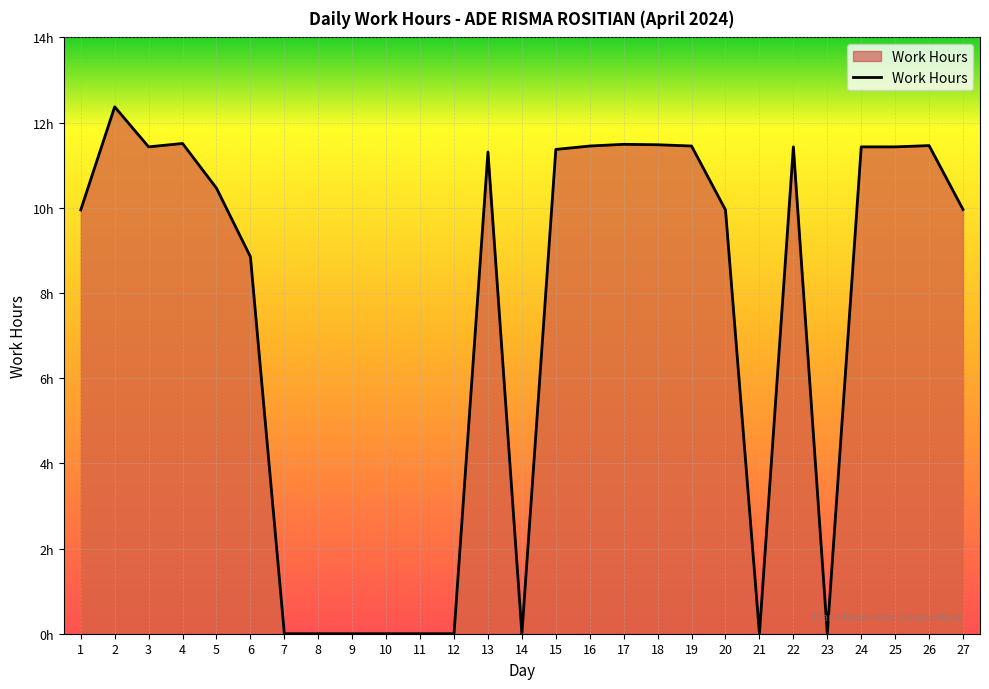

Does the chart have visible grid lines?

Yes